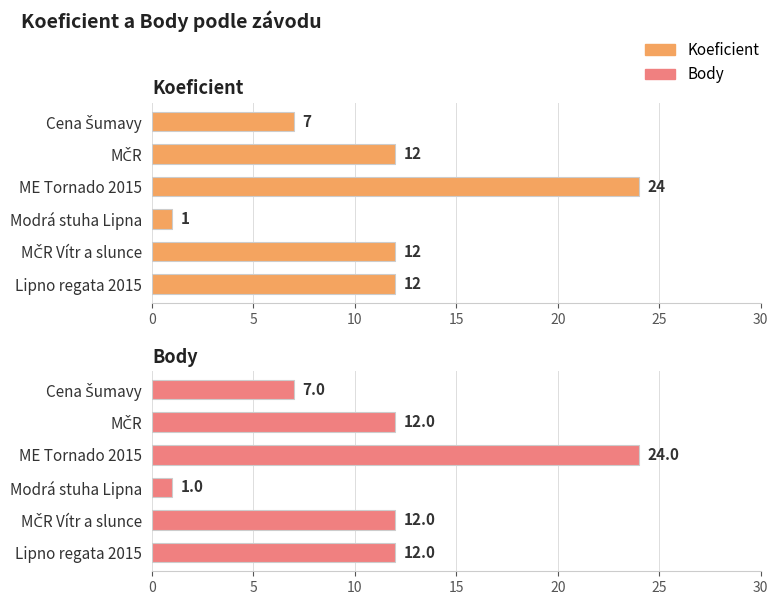

Does the chart contain stacked bars?

No